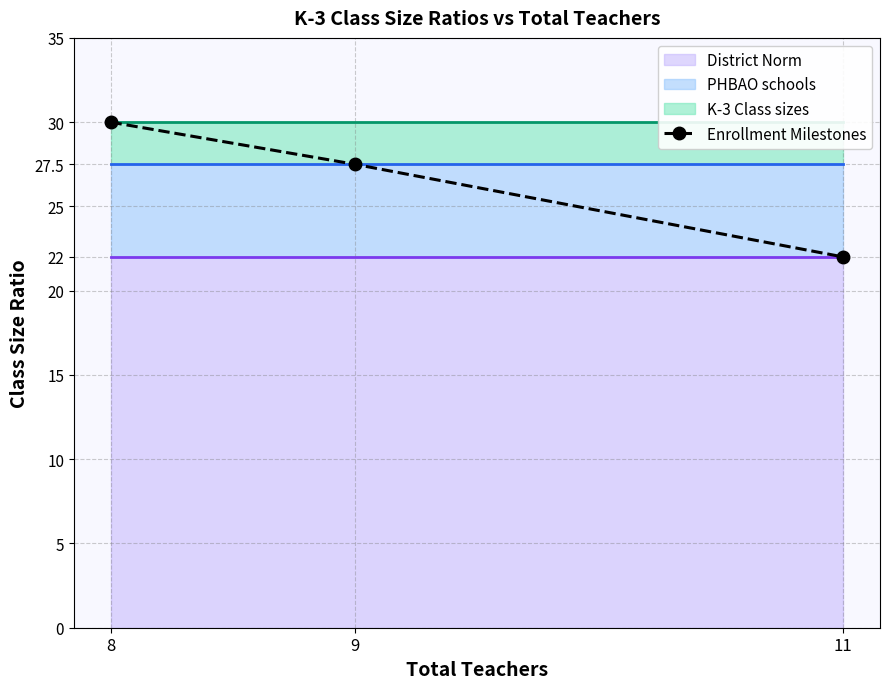

Which label corresponds to the largest value in the chart?

8